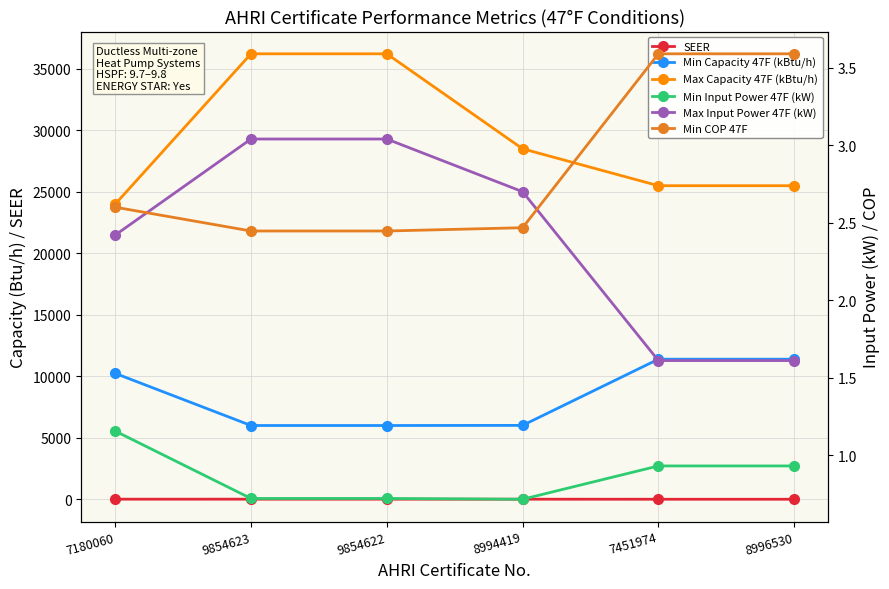

The Min Input Power 47F (kW) series shows 0.7 at 8994419. True or false?

True